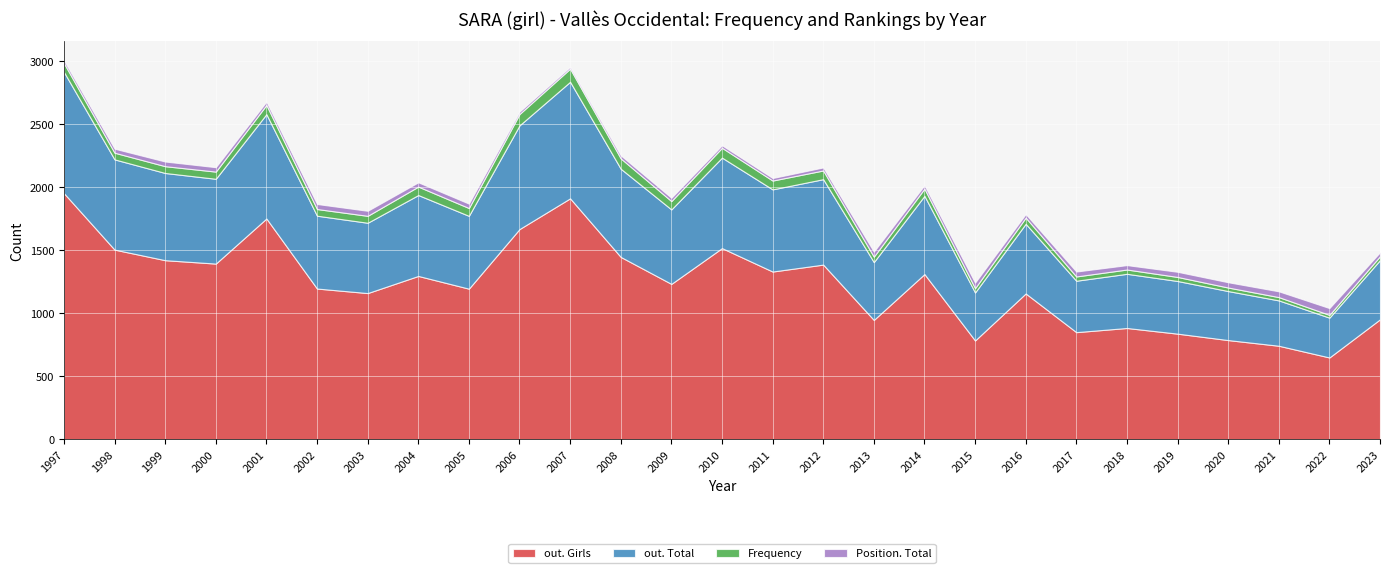

Reading left to right, transcribe all the data shown in this chart.

out. Girls: 1952	1504	1420	1393	1751	1195	1159	1295	1194	1667	1911	1446	1232	1516	1330	1385	946	1310	783	1156	849	882	837	786	741	648	951
out. Total: 962	716	692	673	828	578	558	642	578	823	925	700	591	718	652	678	459	621	381	553	408	430	418	389	360	316	470
Frequency: 70	53	54	57	73	53	55	67	62	90	104	82	66	78	70	69	43	57	34	49	34	34	32	28	26	22	31
Position. Total: 22	32	37	35	26	40	40	34	35	19	14	24	26	20	20	24	40	27	44	28	39	35	41	42	46	54	31